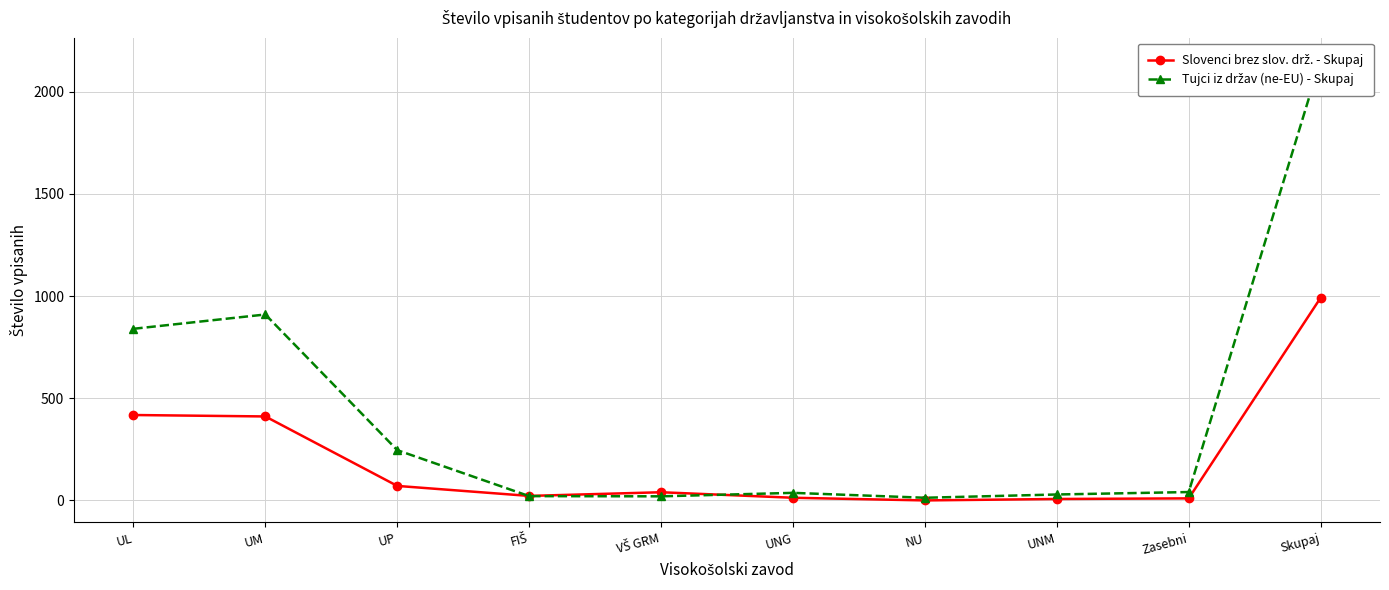

Reading left to right, what are all the values shown in this chart?

Slovenci brez slov. drž. - Skupaj: UL=418	UM=411	UP=71	FIŠ=22	VŠ GRM=40	UNG=13	NU=0	UNM=7	Zasebni=10	Skupaj=992
Tujci iz držav (ne-EU) - Skupaj: UL=840	UM=910	UP=246	FIŠ=21	VŠ GRM=20	UNG=37	NU=13	UNM=29	Zasebni=41	Skupaj=2157